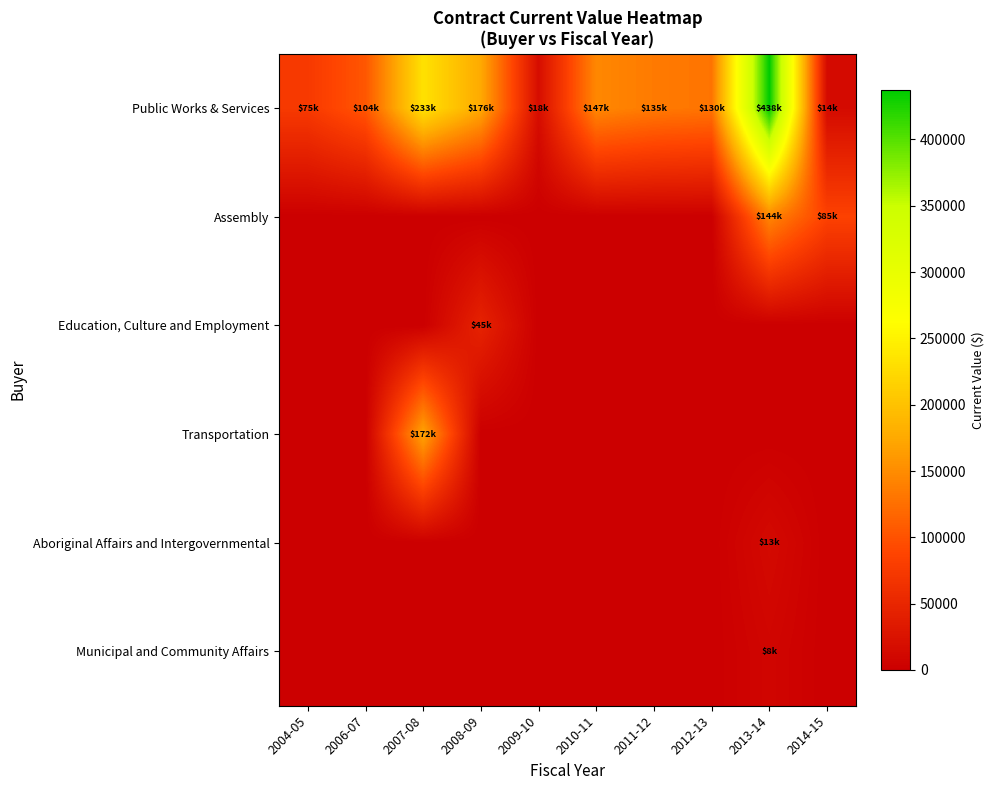

Reading left to right, extract all data points from this chart.

Public Works & Services: 2004-05=74670.3	2006-07=104000.0	2007-08=232663.5	2008-09=175648.6	2009-10=18037.5	2010-11=146546.0	2011-12=134669.1	2012-13=129657.3	2013-14=437604.9	2014-15=14339.6
Assembly: 2004-05=0.0	2006-07=0.0	2007-08=0.0	2008-09=0.0	2009-10=0.0	2010-11=0.0	2011-12=0.0	2012-13=0.0	2013-14=144442.2	2014-15=84740.0
Education, Culture and Employment: 2004-05=0.0	2006-07=0.0	2007-08=0.0	2008-09=44950.0	2009-10=0.0	2010-11=0.0	2011-12=0.0	2012-13=0.0	2013-14=0.0	2014-15=0.0
Transportation: 2004-05=0.0	2006-07=0.0	2007-08=171667.5	2008-09=0.0	2009-10=0.0	2010-11=0.0	2011-12=0.0	2012-13=0.0	2013-14=0.0	2014-15=0.0
Aboriginal Affairs and Intergovernmental: 2004-05=0.0	2006-07=0.0	2007-08=0.0	2008-09=0.0	2009-10=0.0	2010-11=0.0	2011-12=0.0	2012-13=0.0	2013-14=12685.5	2014-15=0.0
Municipal and Community Affairs: 2004-05=0.0	2006-07=0.0	2007-08=0.0	2008-09=0.0	2009-10=0.0	2010-11=0.0	2011-12=0.0	2012-13=0.0	2013-14=7777.0	2014-15=0.0